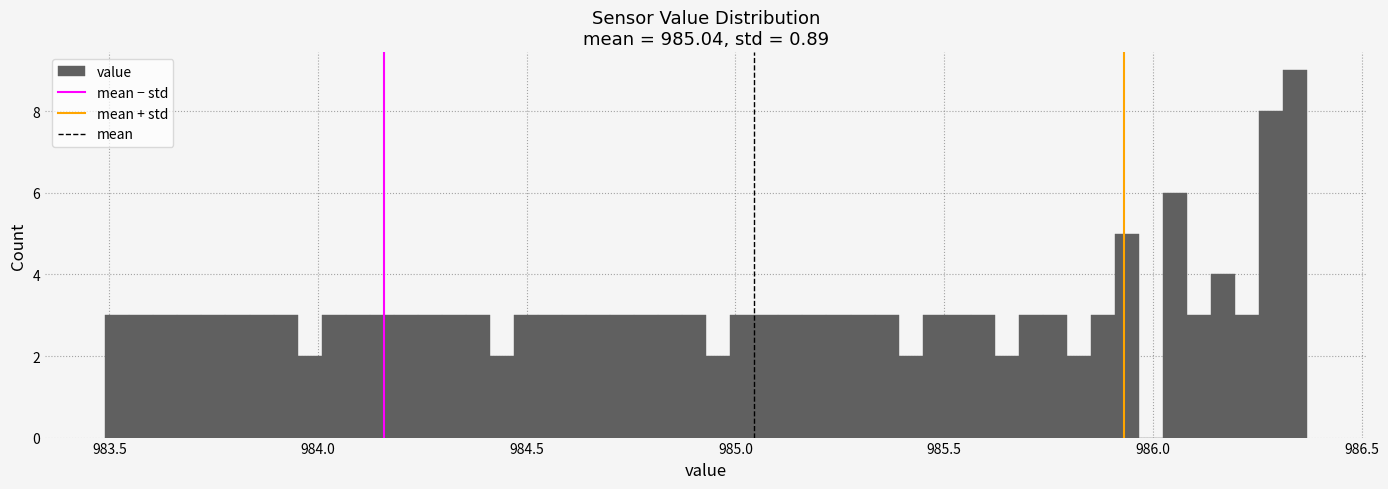

Around what value on the x-axis is the tallest bar? Give the approximate position of its centre, as read against the axis.

986.35